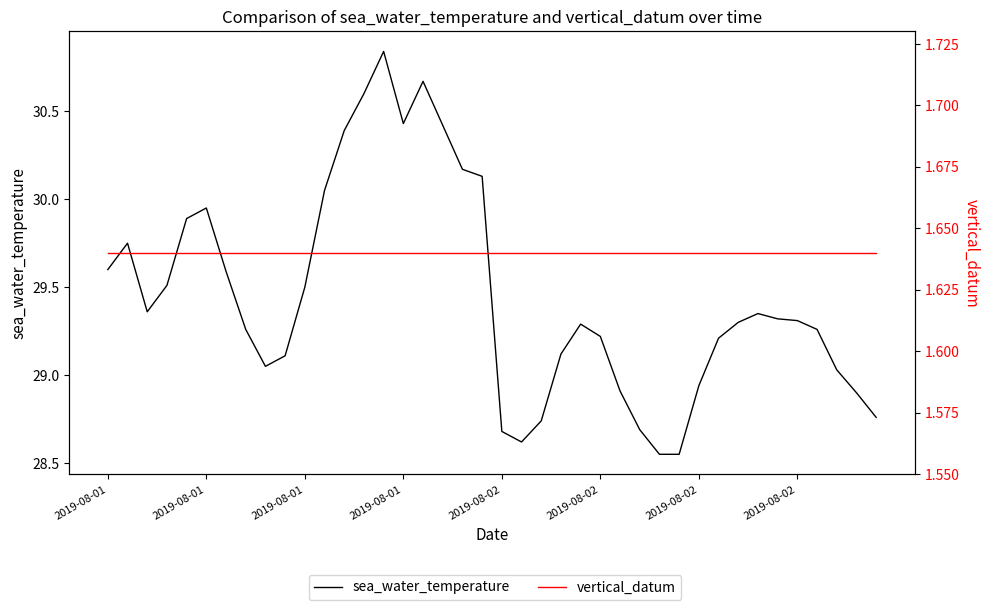

How many lines are shown in the chart?

2